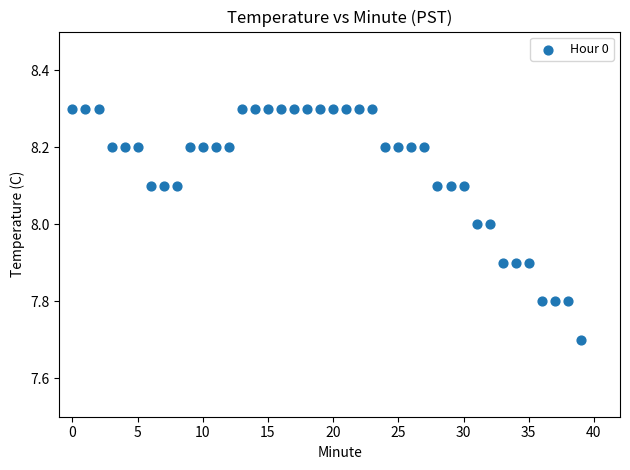

What is the range of Y values (max minus min)?

0.6